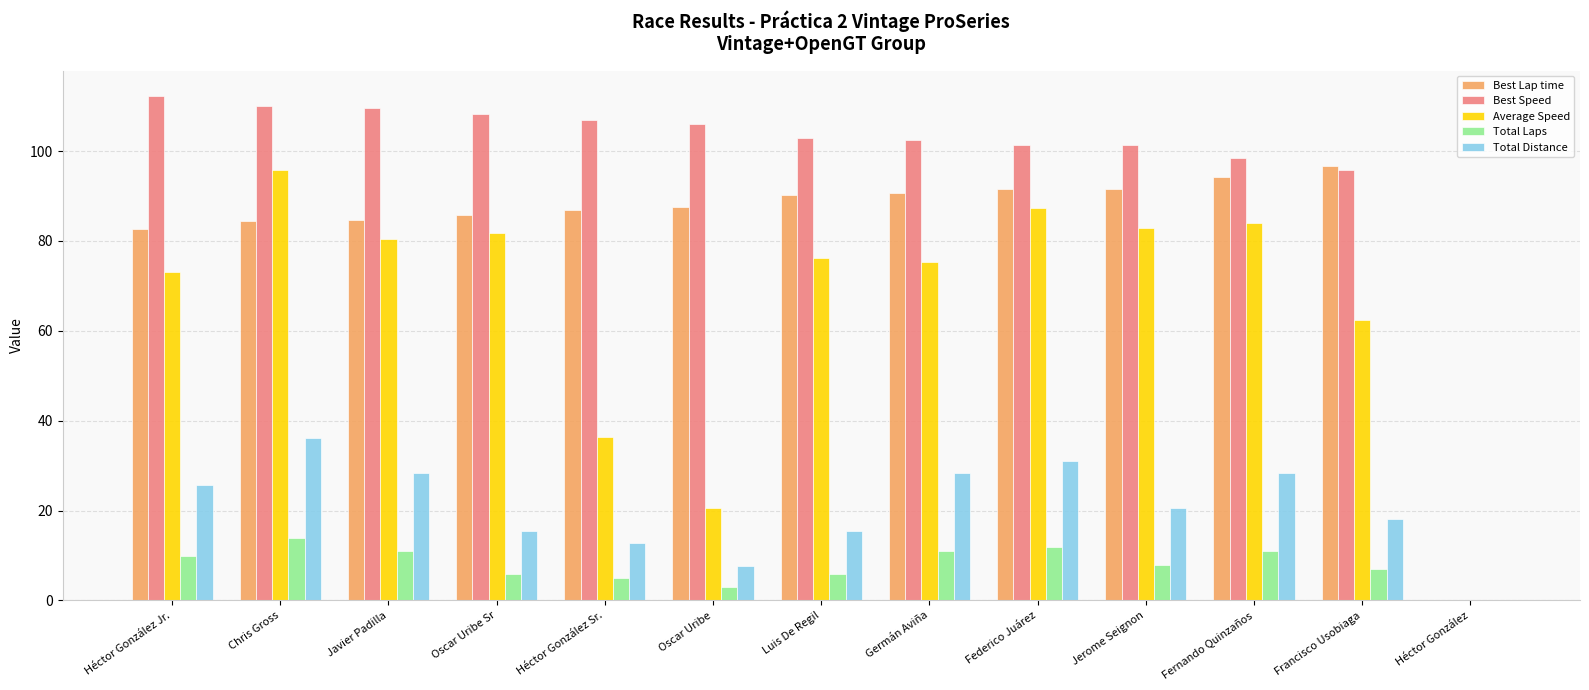

At which label does Best Speed first exceed 102?

Héctor González Jr.